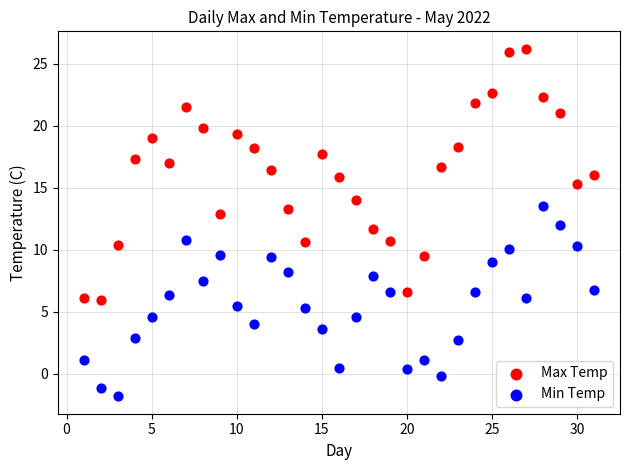

Which series contains the highest Y value?

Max Temp